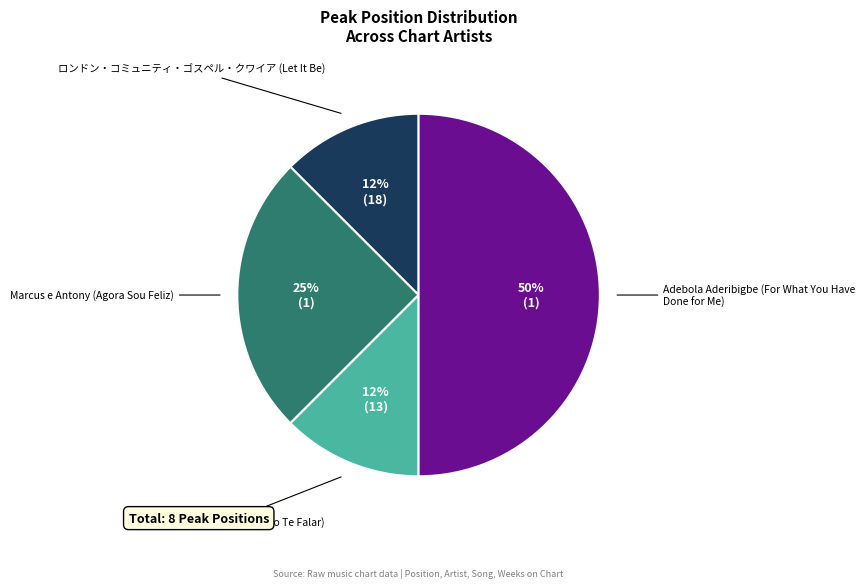

Between Marcus e Antony (Agora Sou Feliz) and Soldados De Cristo (Eu Preciso Te Falar), which is larger?

Marcus e Antony (Agora Sou Feliz)